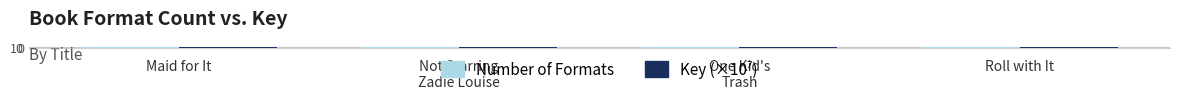

Is it true that Number of Formats equals 6.9 at Roll with It?

False